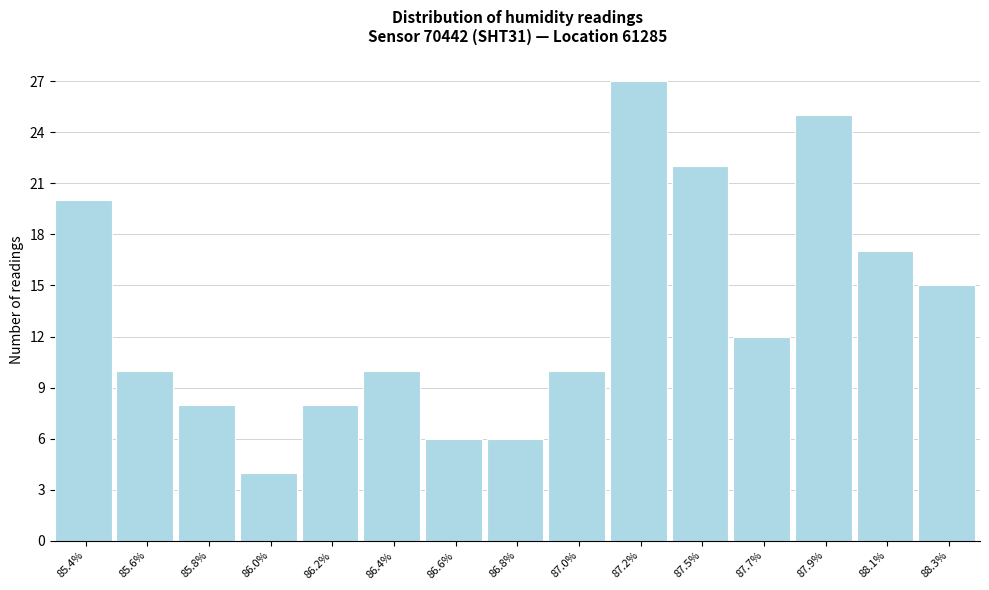

Reading right to left, list all the values displayed in this chart.

15	17	25	12	22	27	10	6	6	10	8	4	8	10	20